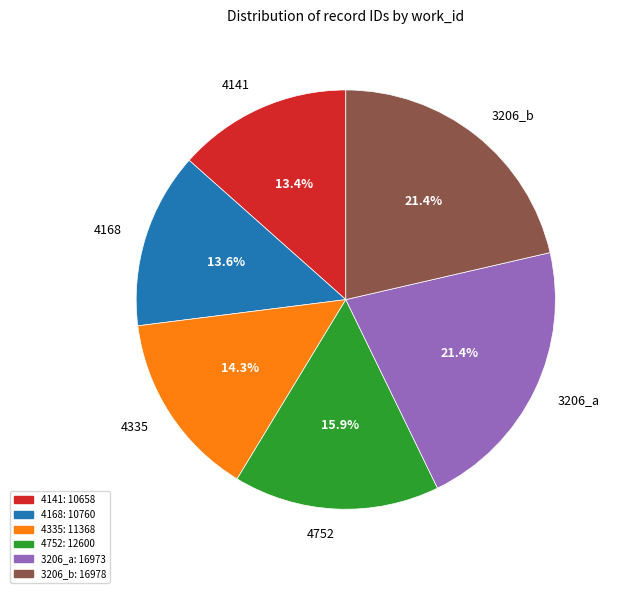

Is there any slice that represents more than half of the pie?

No